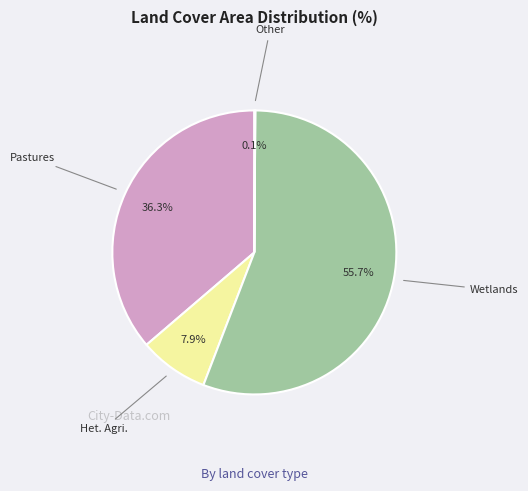

Is there any slice that represents more than half of the pie?

Yes